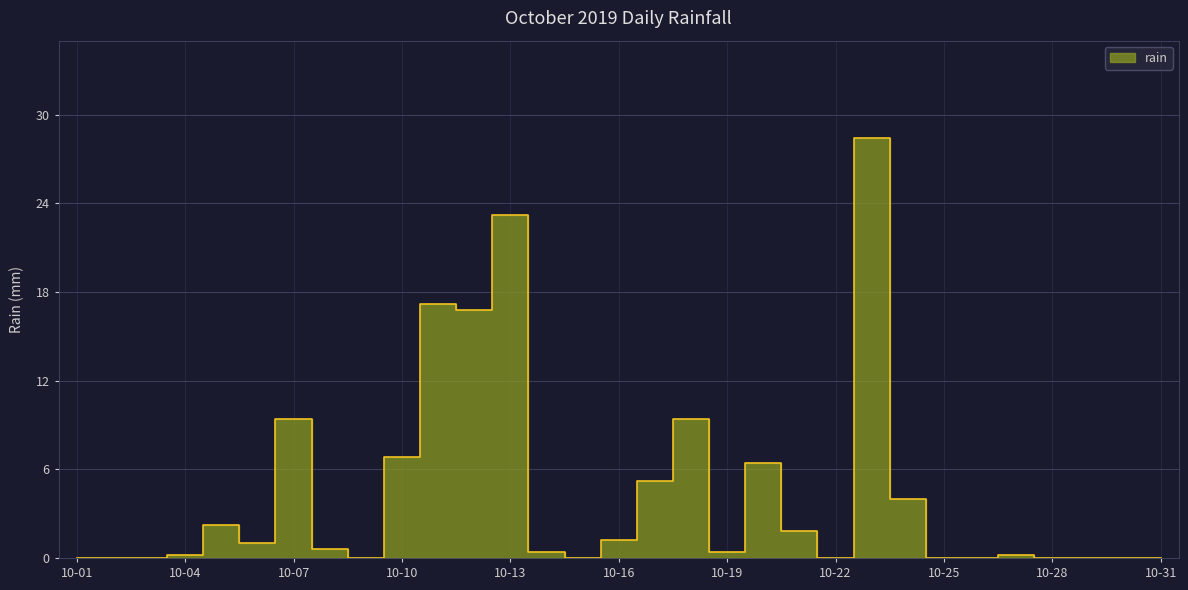

List the labels in order of value, largest first.

2019-10-23, 2019-10-13, 2019-10-11, 2019-10-12, 2019-10-07, 2019-10-18, 2019-10-10, 2019-10-20, 2019-10-17, 2019-10-24, 2019-10-05, 2019-10-21, 2019-10-16, 2019-10-06, 2019-10-08, 2019-10-14, 2019-10-19, 2019-10-04, 2019-10-27, 2019-10-01, 2019-10-02, 2019-10-03, 2019-10-09, 2019-10-15, 2019-10-22, 2019-10-25, 2019-10-26, 2019-10-28, 2019-10-29, 2019-10-30, 2019-10-31